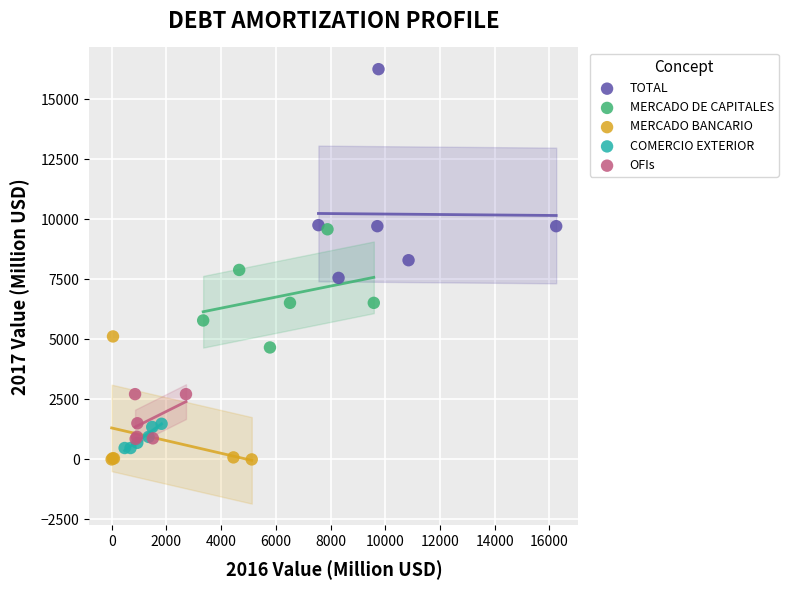

Which series has the largest Y range (max minus min)?

TOTAL